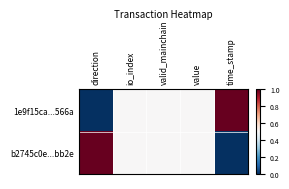

Reading right to left, list all the values displayed in this chart.

1e9f15ca...566a: time_stamp=1.0	value=0.5	valid_mainchain=0.5	io_index=0.5	direction=0.0
b2745c0e...bb2e: time_stamp=0.0	value=0.5	valid_mainchain=0.5	io_index=0.5	direction=1.0